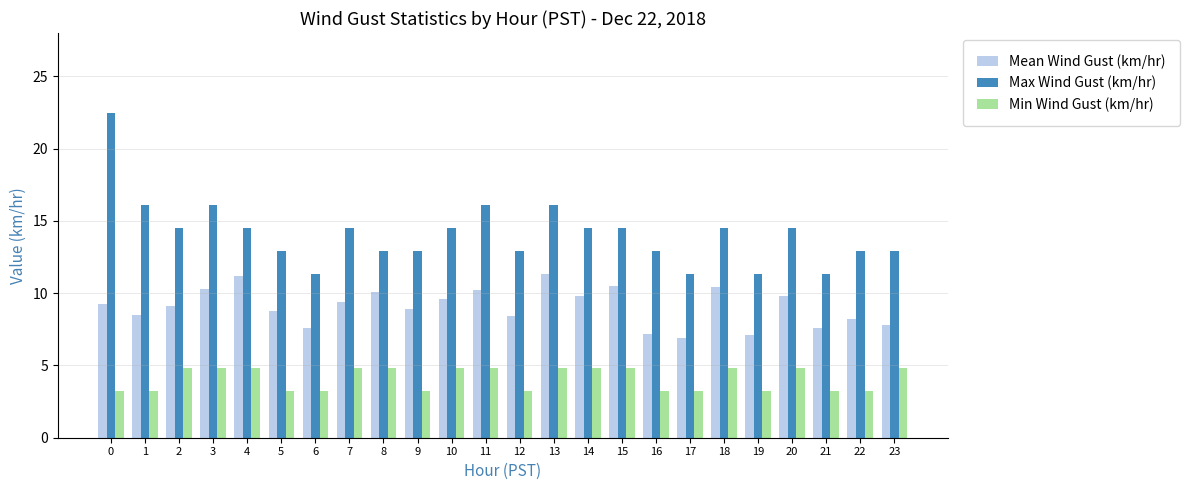

Which series changed the most between 4 and 5?

Mean Wind Gust (km/hr)